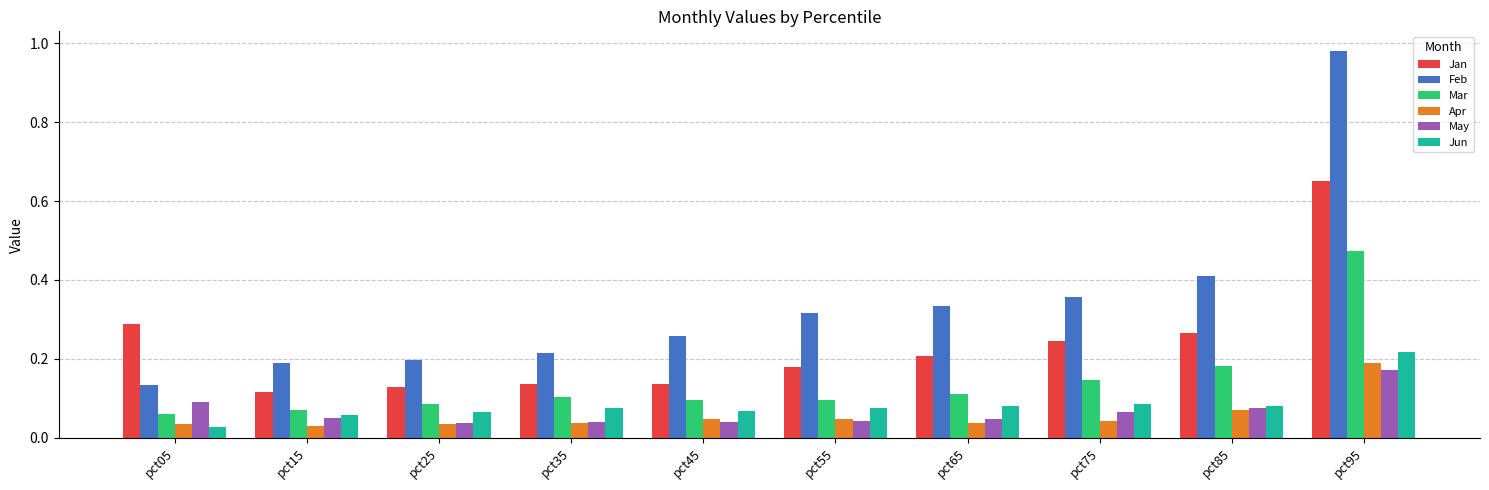

What are all the series names shown in the legend?

Jan, Feb, Mar, Apr, May, Jun